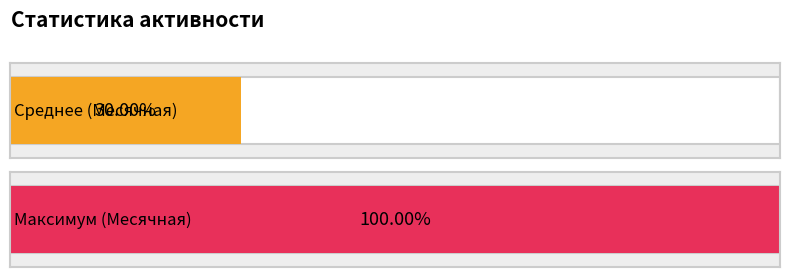

Which series has the largest range (max minus min)?

Месячная